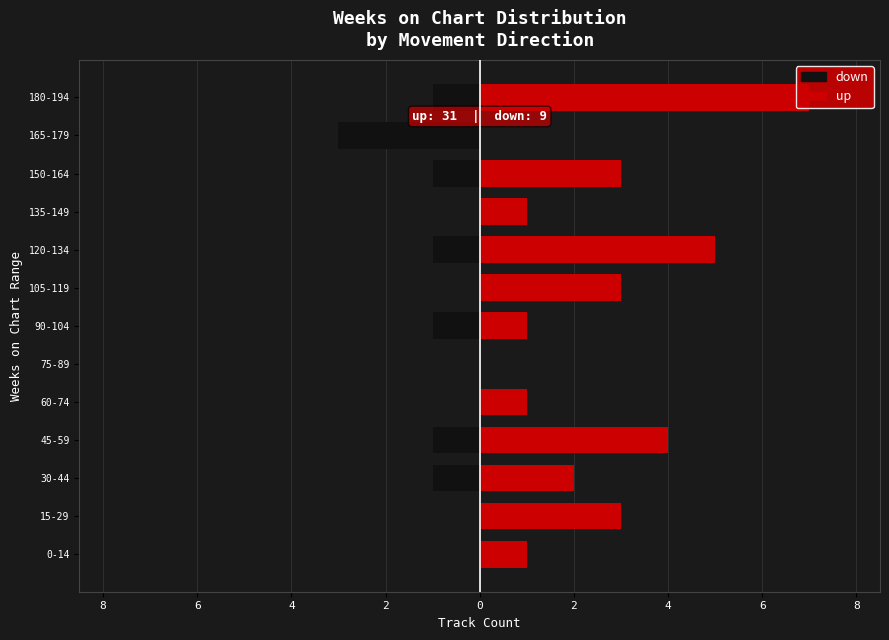

What are all the series names shown in the legend?

down, up